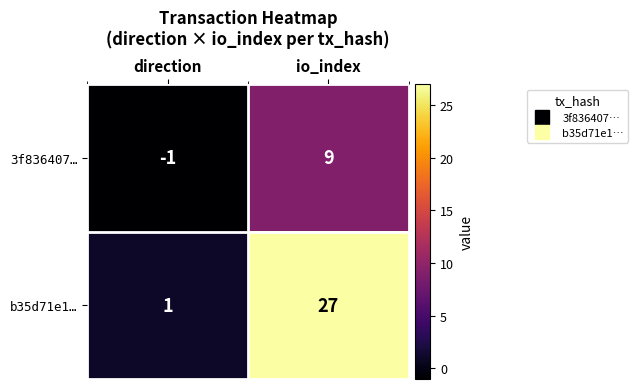

True or false: 3f836407… has a value of 4 at io_index.

False